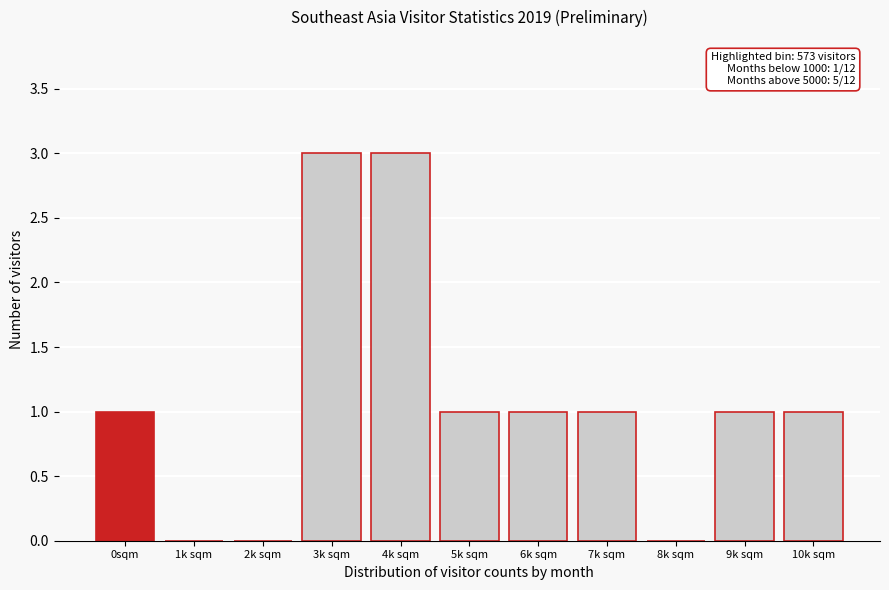

Reading right to left, transcribe all the data shown in this chart.

10k sqm=1	9k sqm=1	8k sqm=0	7k sqm=1	6k sqm=1	5k sqm=1	4k sqm=3	3k sqm=3	2k sqm=0	1k sqm=0	0sqm=1